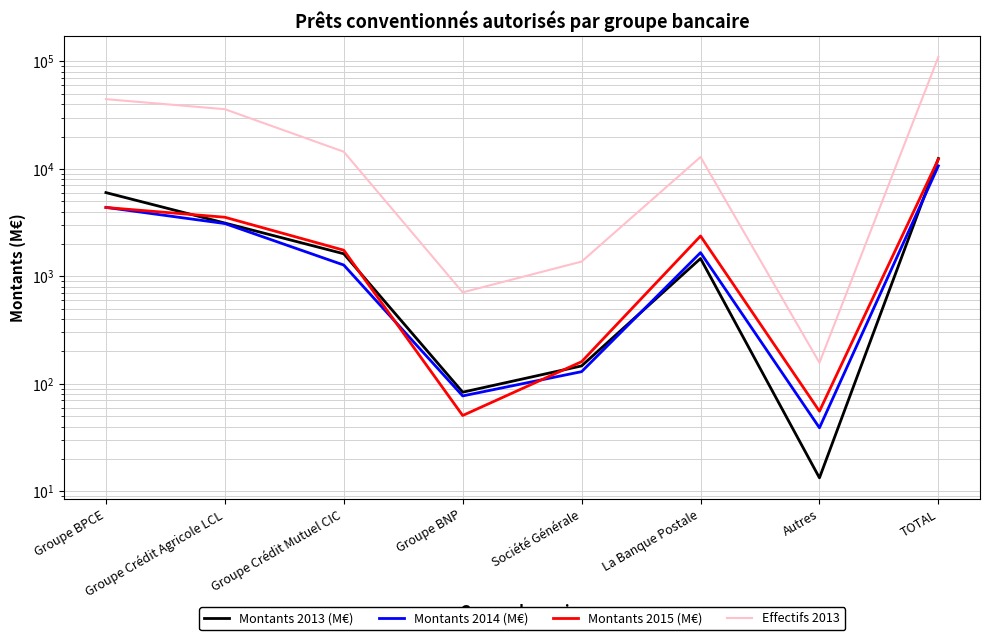

True or false: Montants 2015 (M€) and Montants 2013 (M€) cross at least once.

True